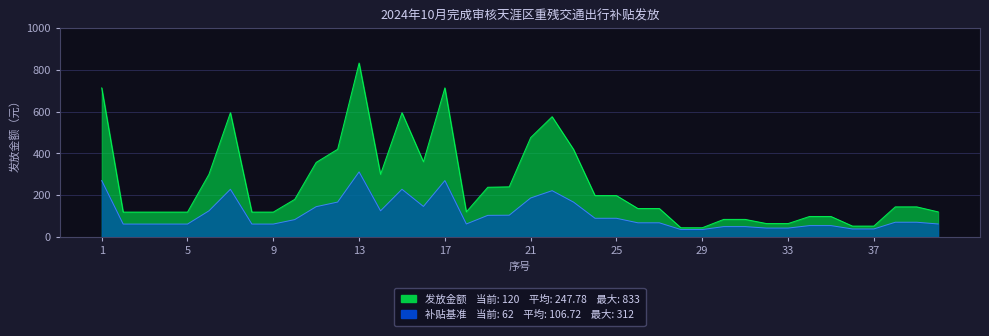

Is it true that the value at 38 is 144?

True